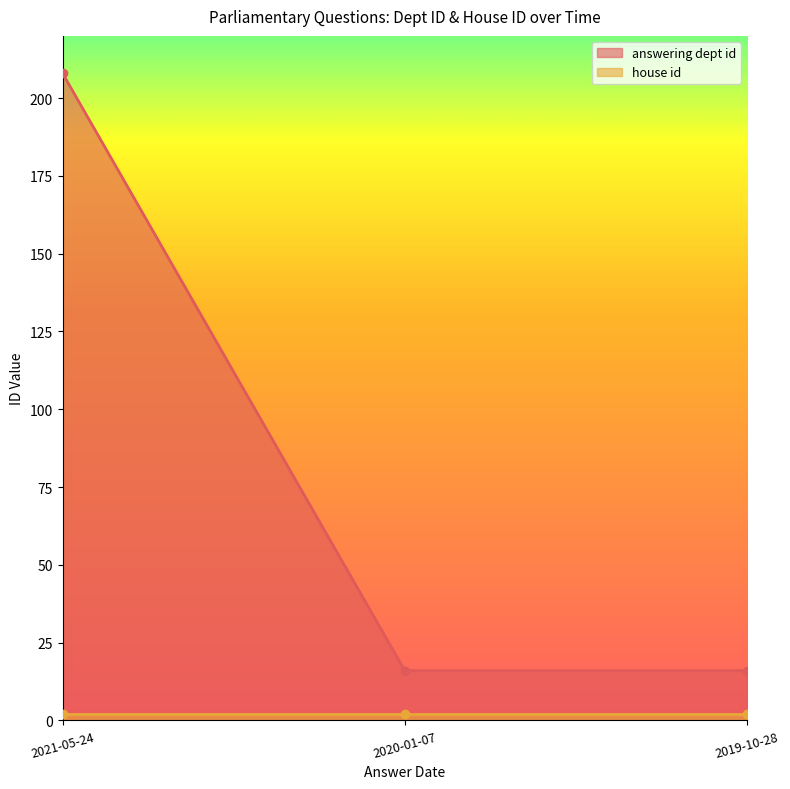

How many categories are shown in the chart?

3